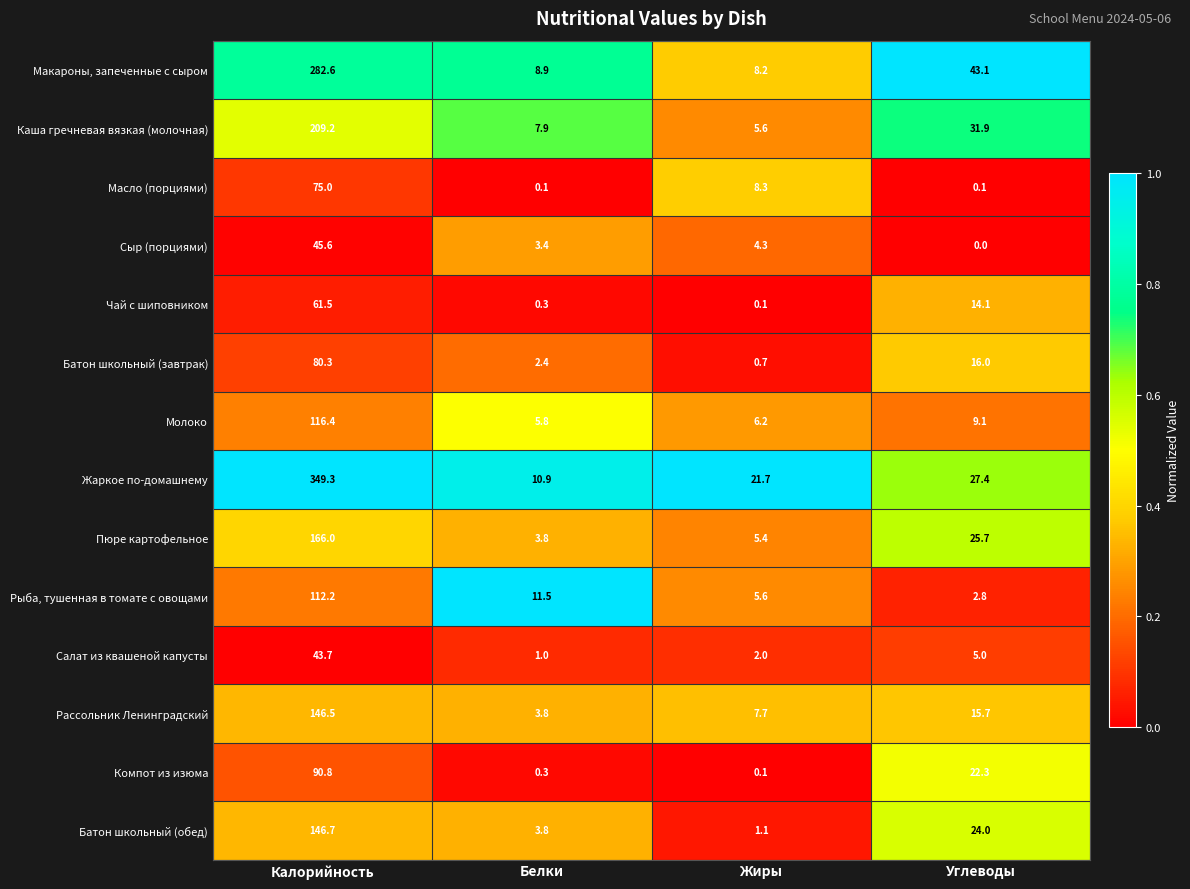

Which series has the largest total across all categories?

Жаркое по-домашнему